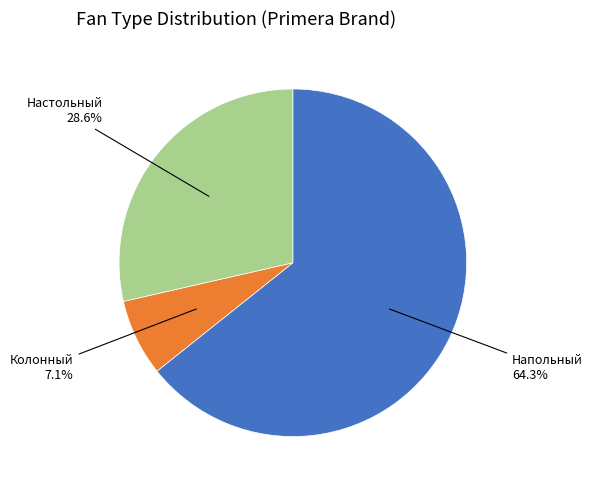

How many segments does this pie chart have?

3